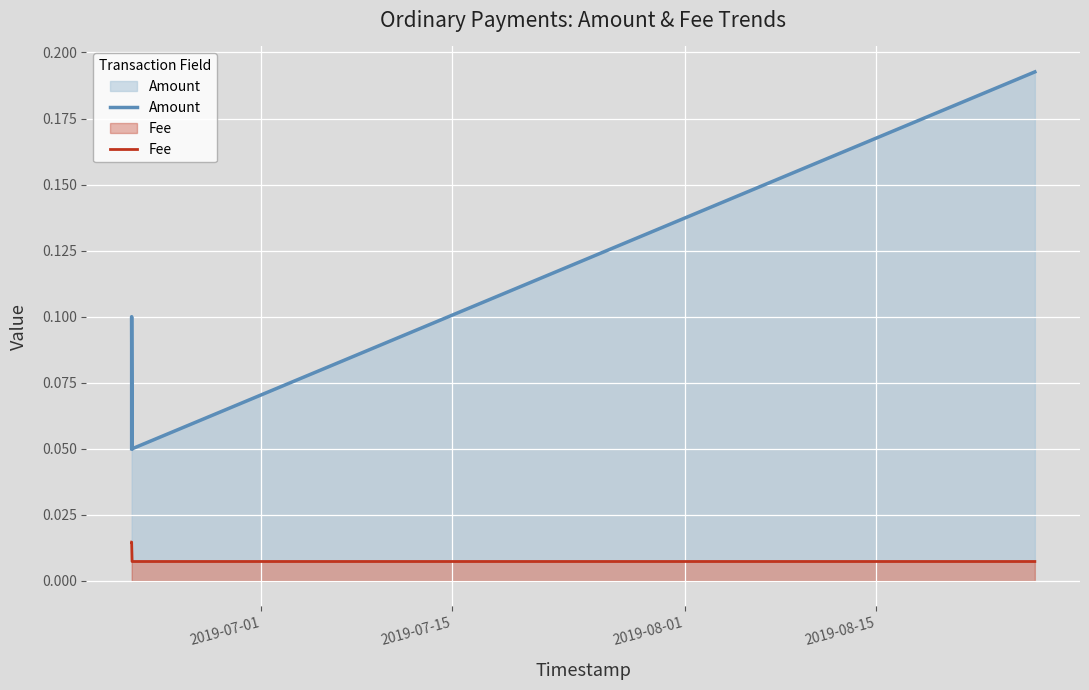

Which series has the widest spread of values?

Amount